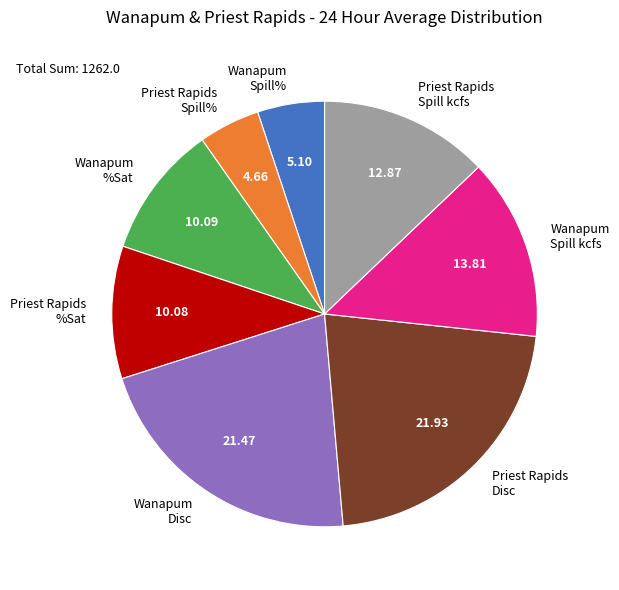

Does Wanapum Spill% represent more than half of the total?

No